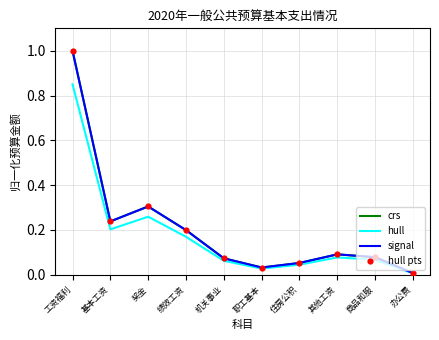

What is the total value across all series at 基本工资?

0.9